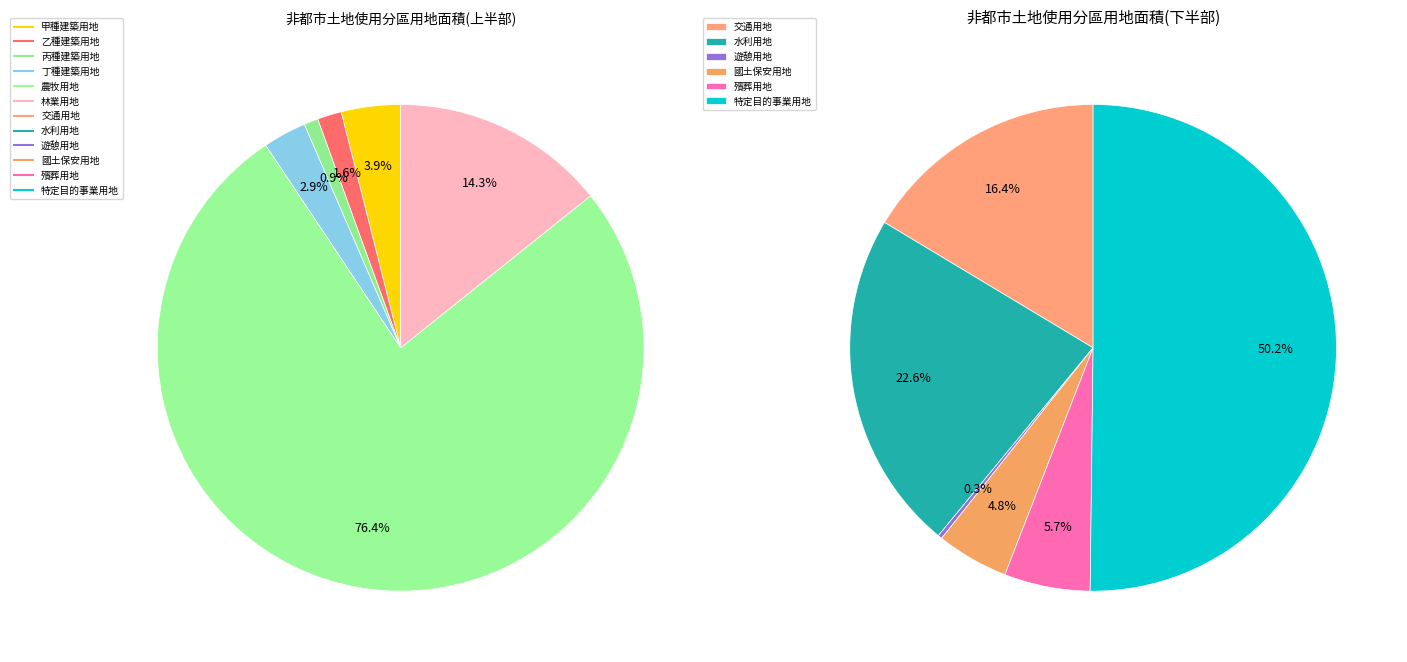

Combined, do 農牧用地 and 丁種建築用地 account for over 50%?

Yes